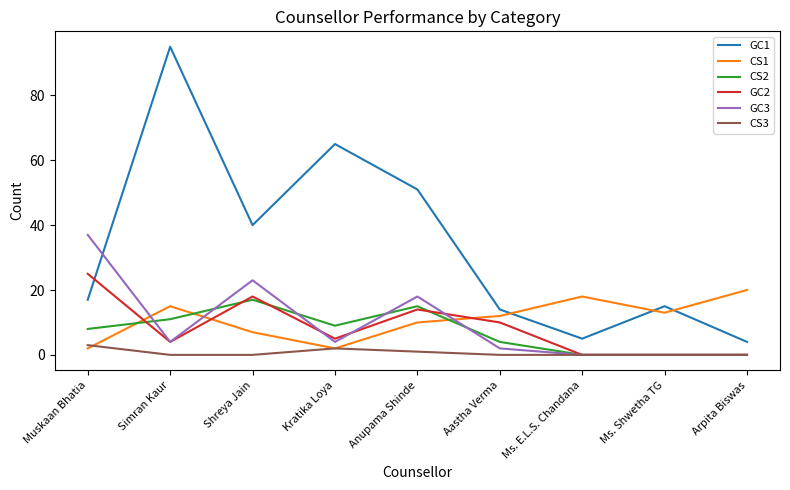

The GC1 series shows 15 at Ms. Shwetha TG. True or false?

True